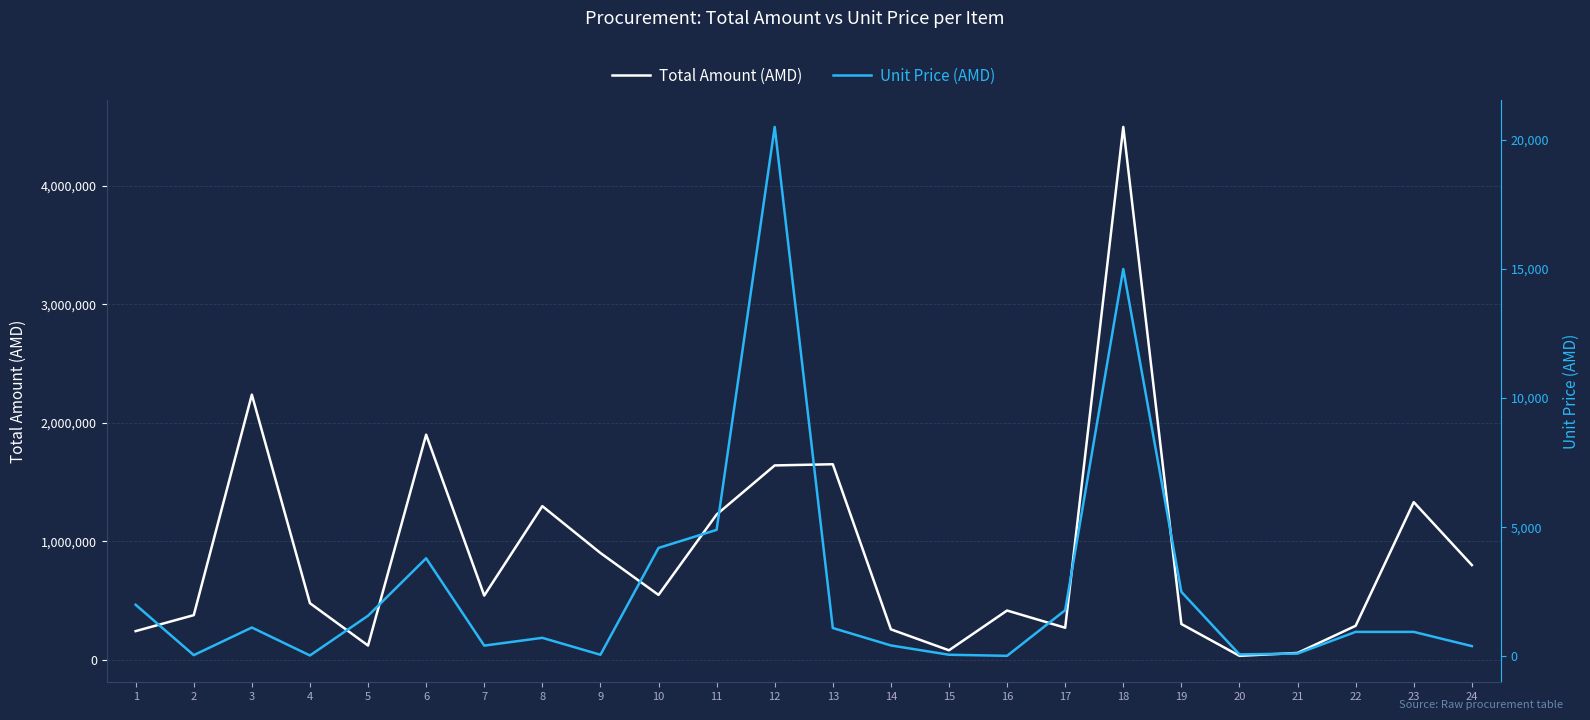

True or false: Unit Price (AMD) and Total Amount (AMD) cross at least once.

False